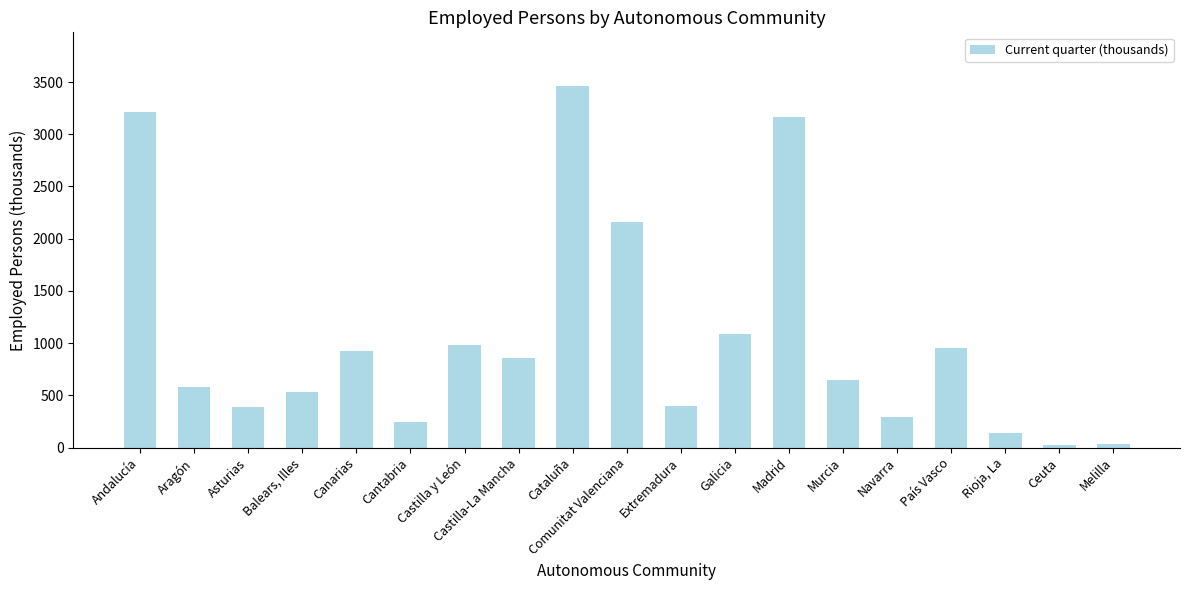

What position from the right is Comunitat Valenciana?

10